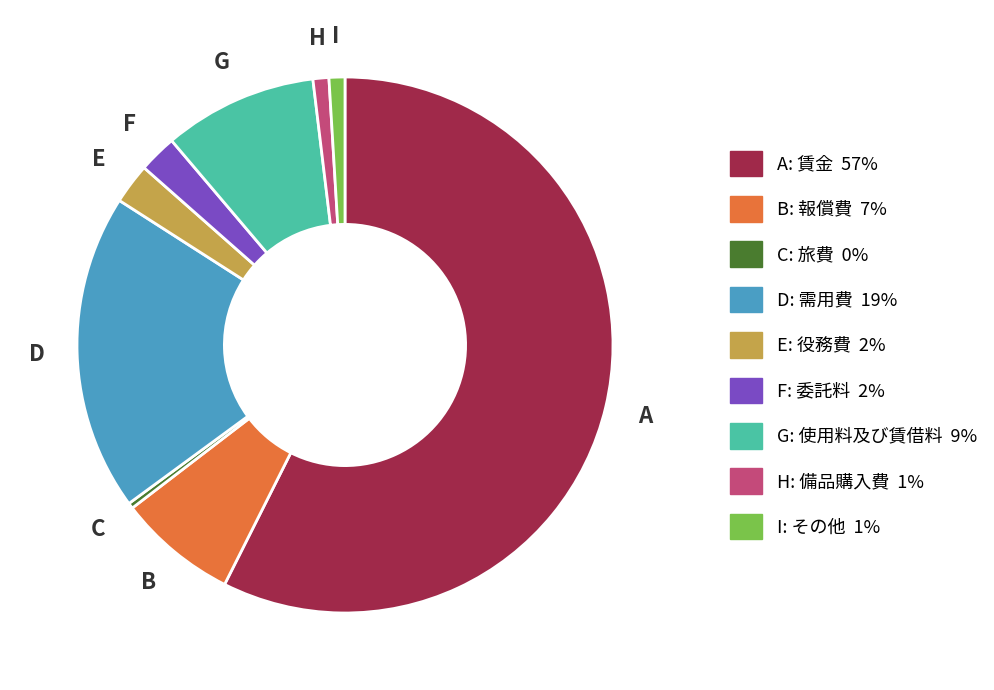

Is there a majority slice in this chart?

Yes